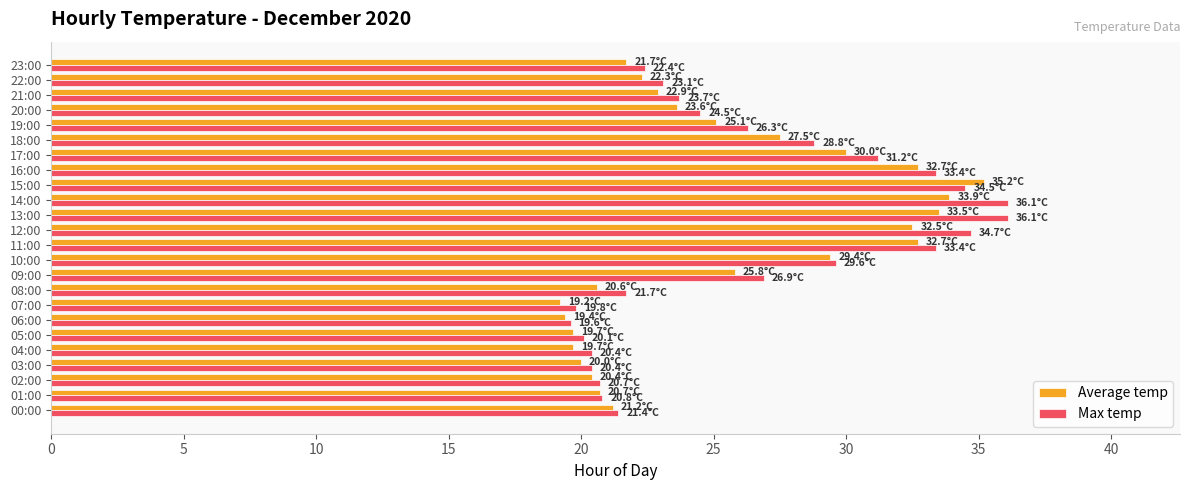

What is the sum of the Average temp values at 03:00 and 04:00?

39.7